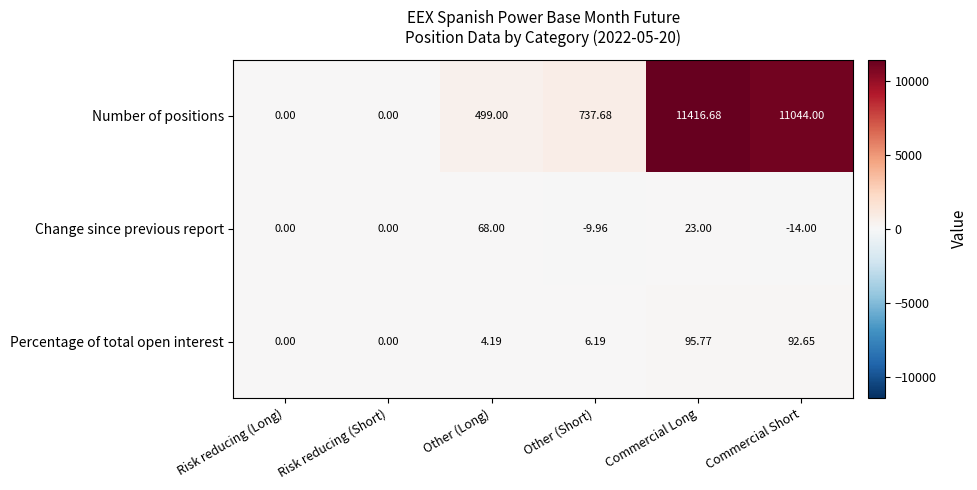

Rank the series at Commercial Long from highest to lowest value.

Number of positions, Percentage of total open interest, Change since previous report